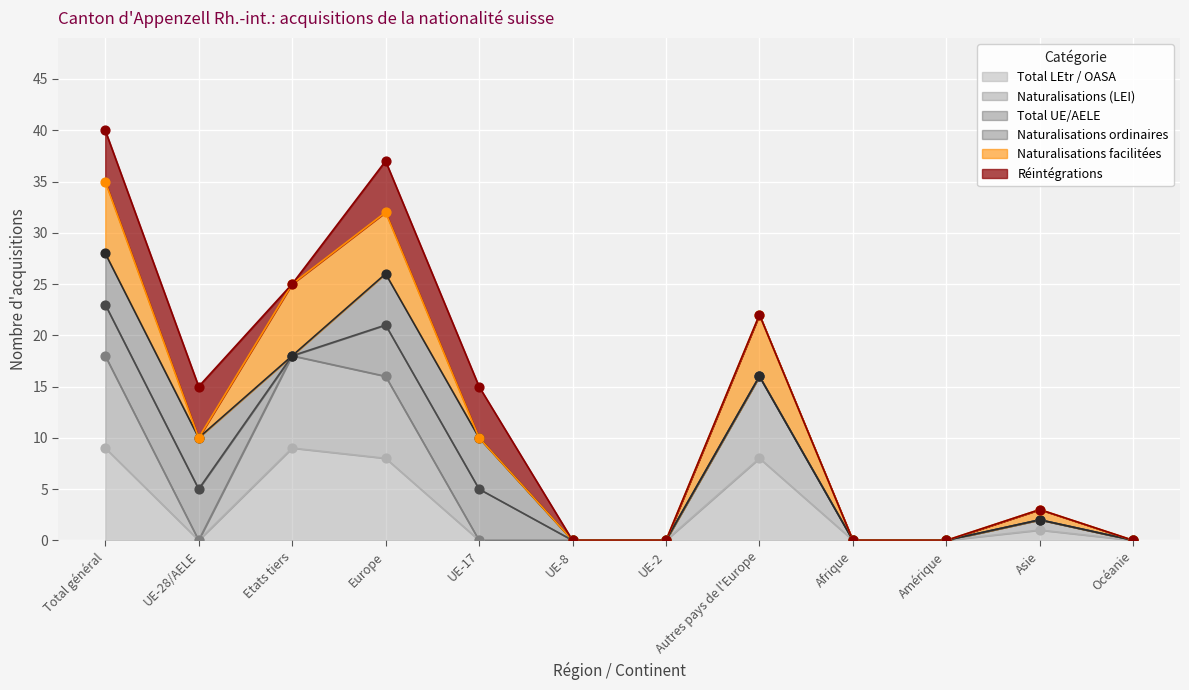

At which label is Total LEtr / OASA closest to 4?

Asie